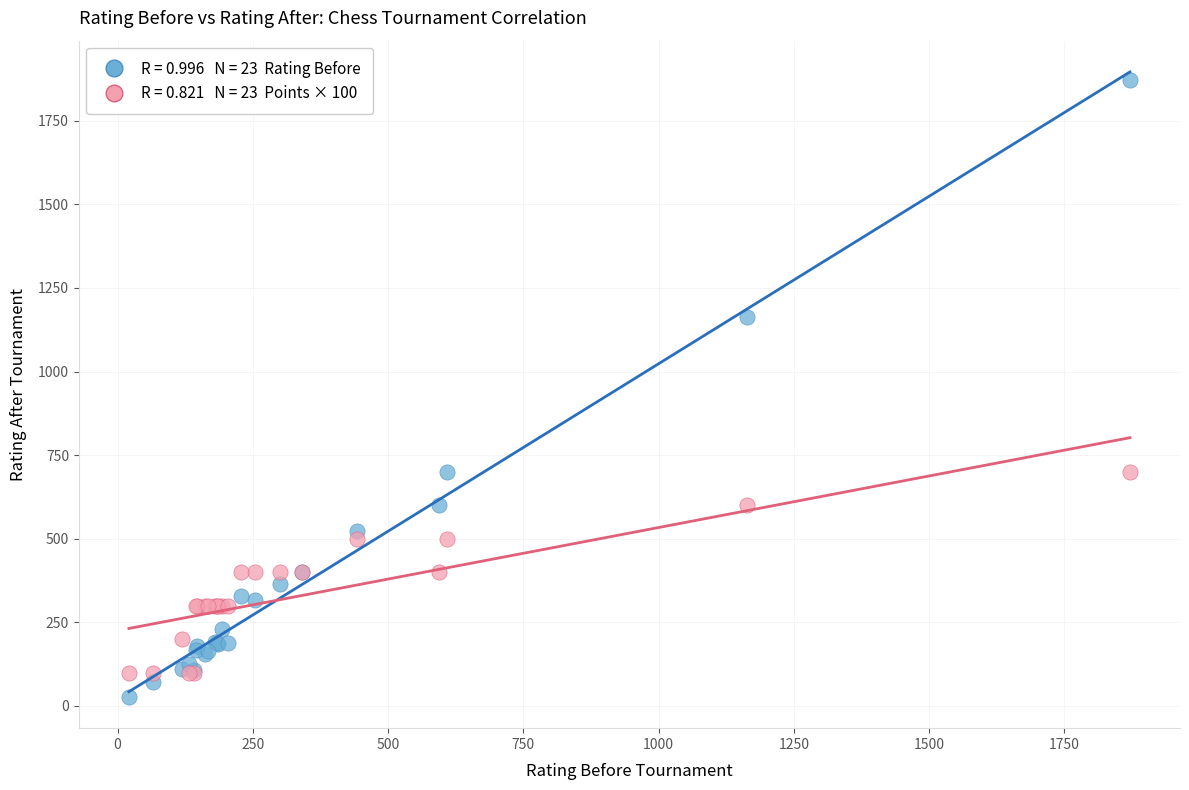

Across all series, what Y value is closest to 949?

1164